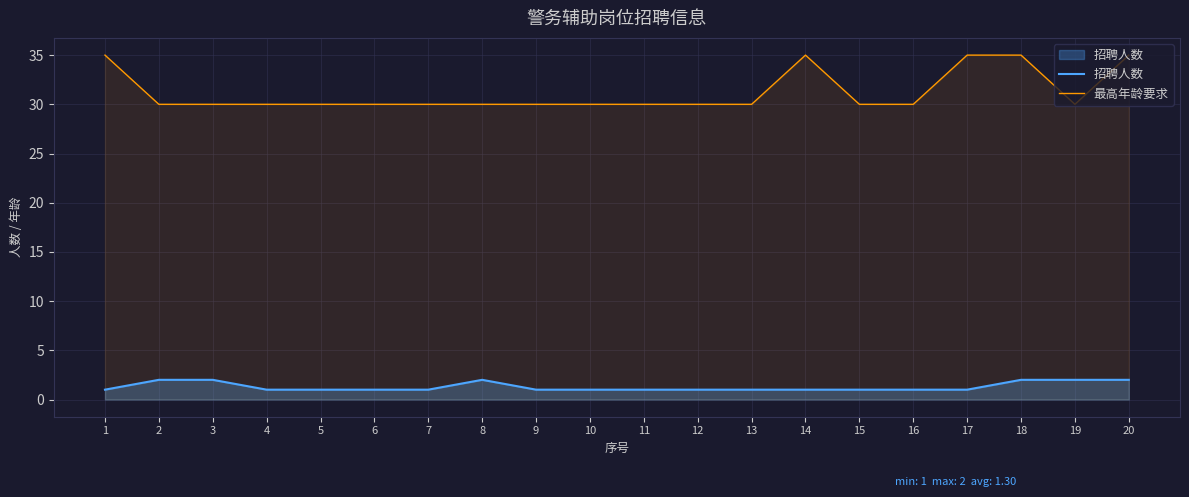

Rank the series by their maximum value, from highest to lowest.

最高年龄要求, 招聘人数